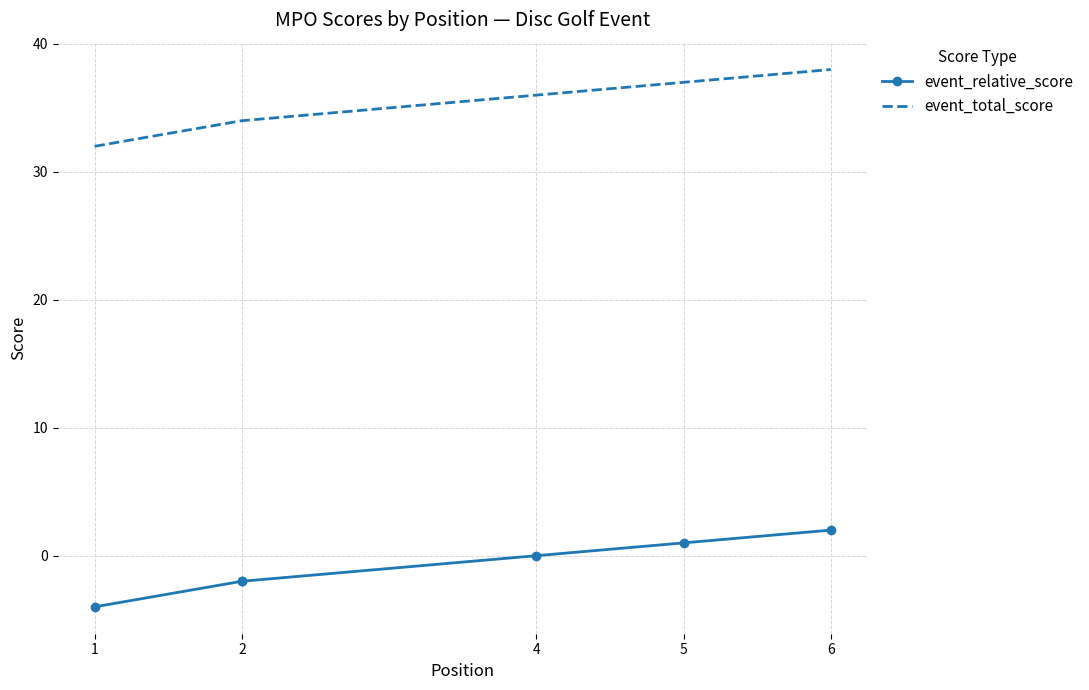

True or false: event_total_score and event_relative_score cross at least once.

False